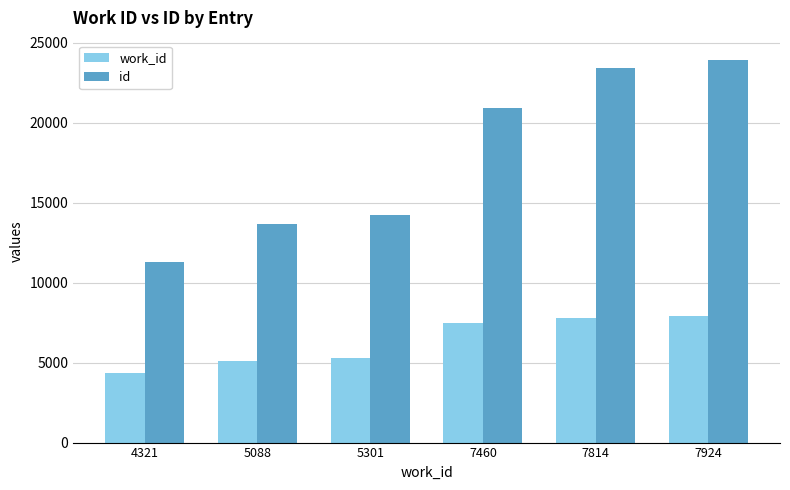

Which series has the largest range (max minus min)?

id